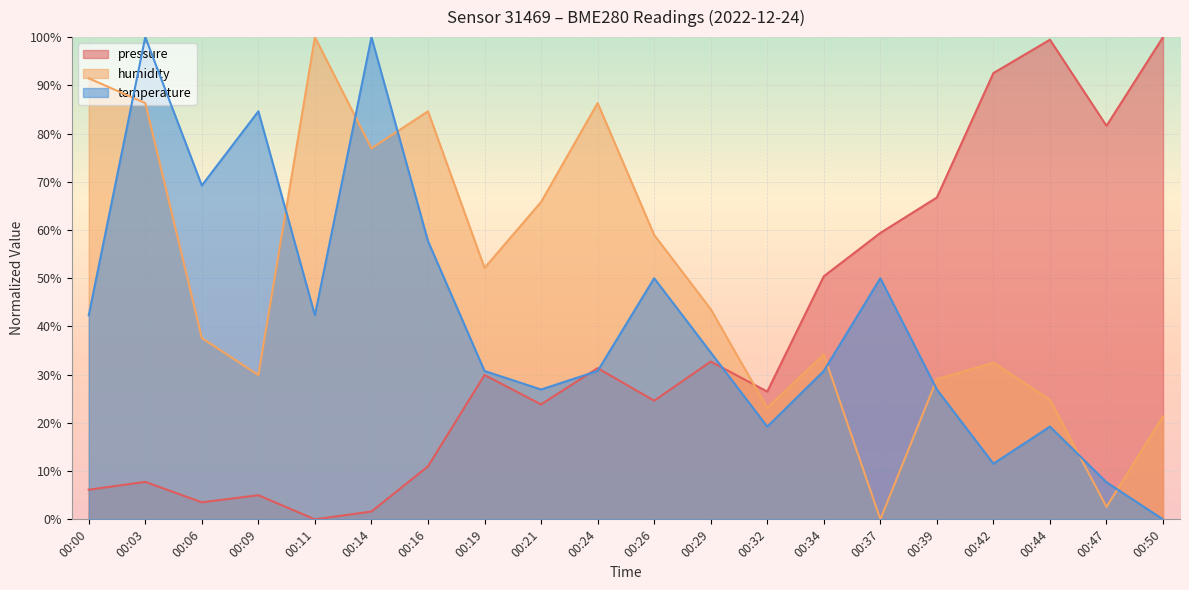

The value of temperature at 00:09 is 84.6. True or false?

True